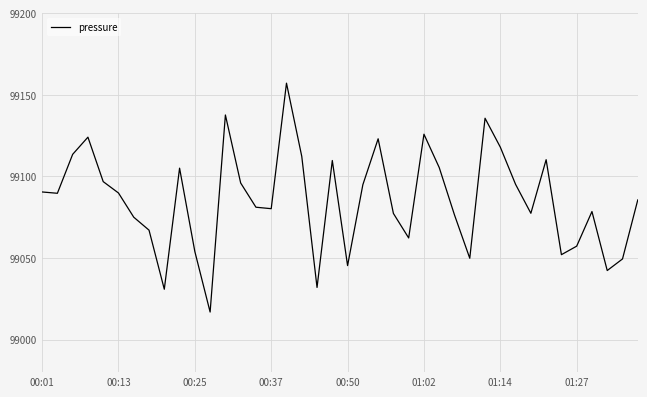

What is the maximum value shown in the chart?

99157.1